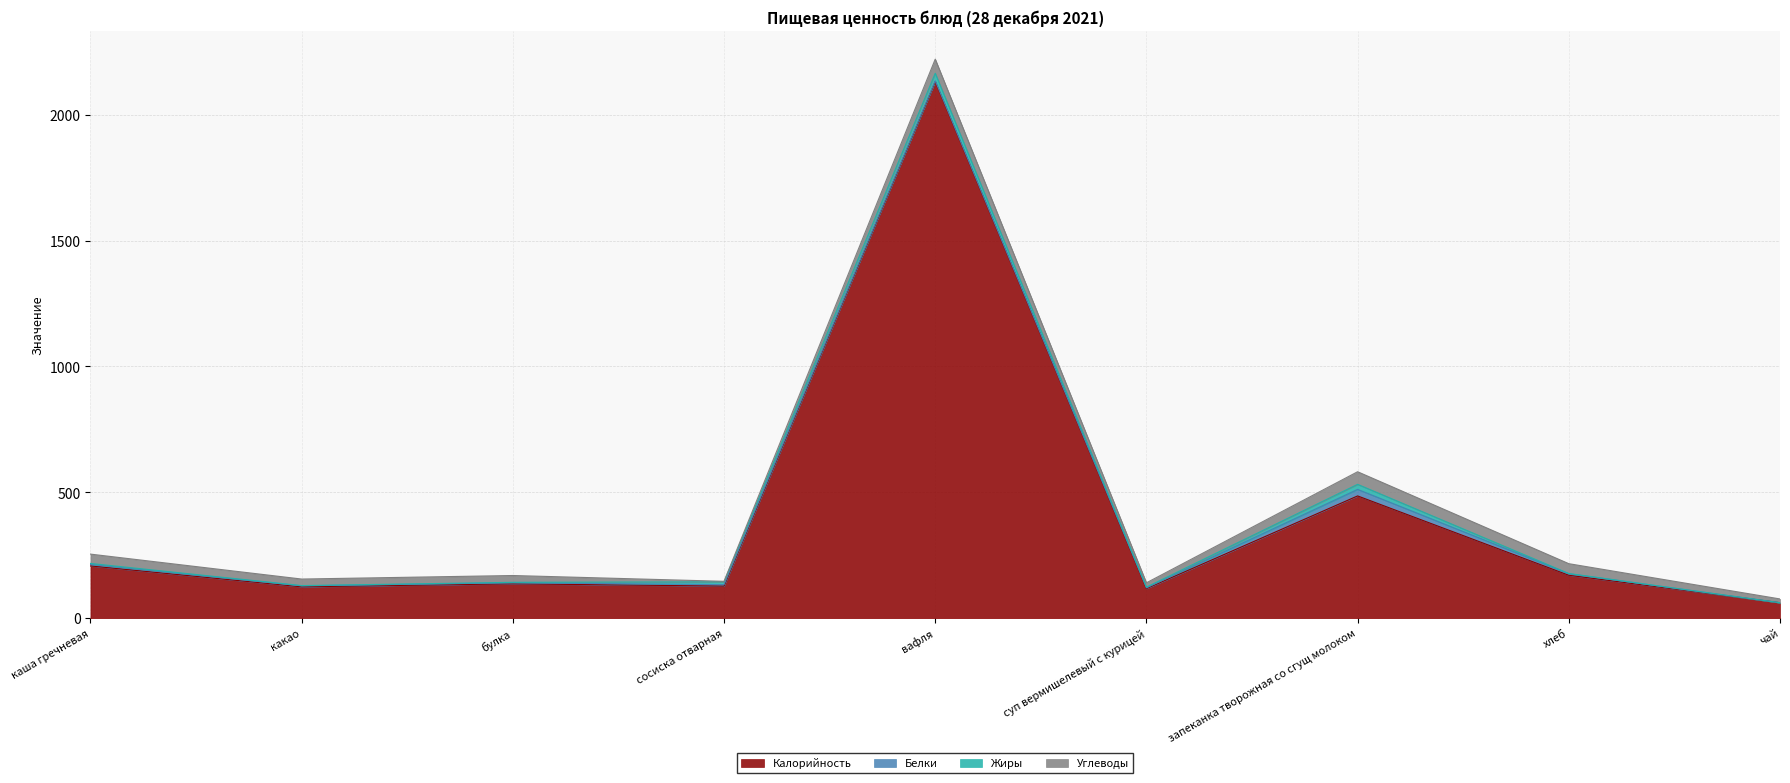

Does the chart have visible grid lines?

Yes